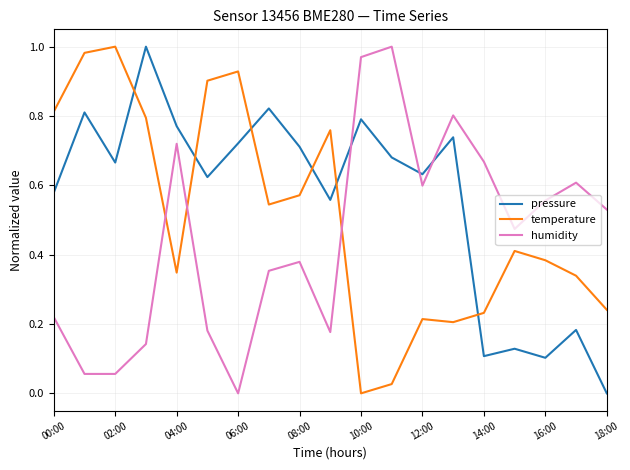

Which series ends up on top after the final intersection of humidity and pressure?

humidity